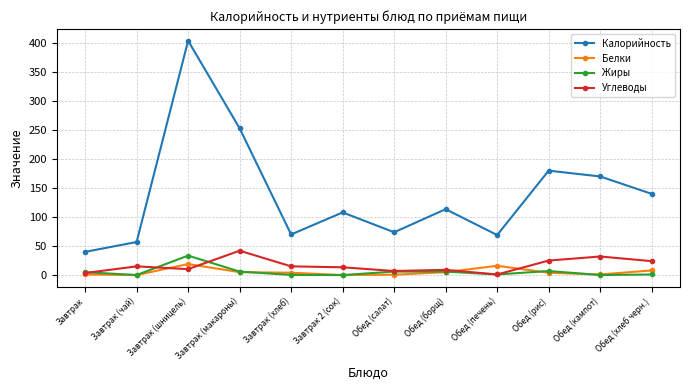

How many categories are shown in the chart?

12